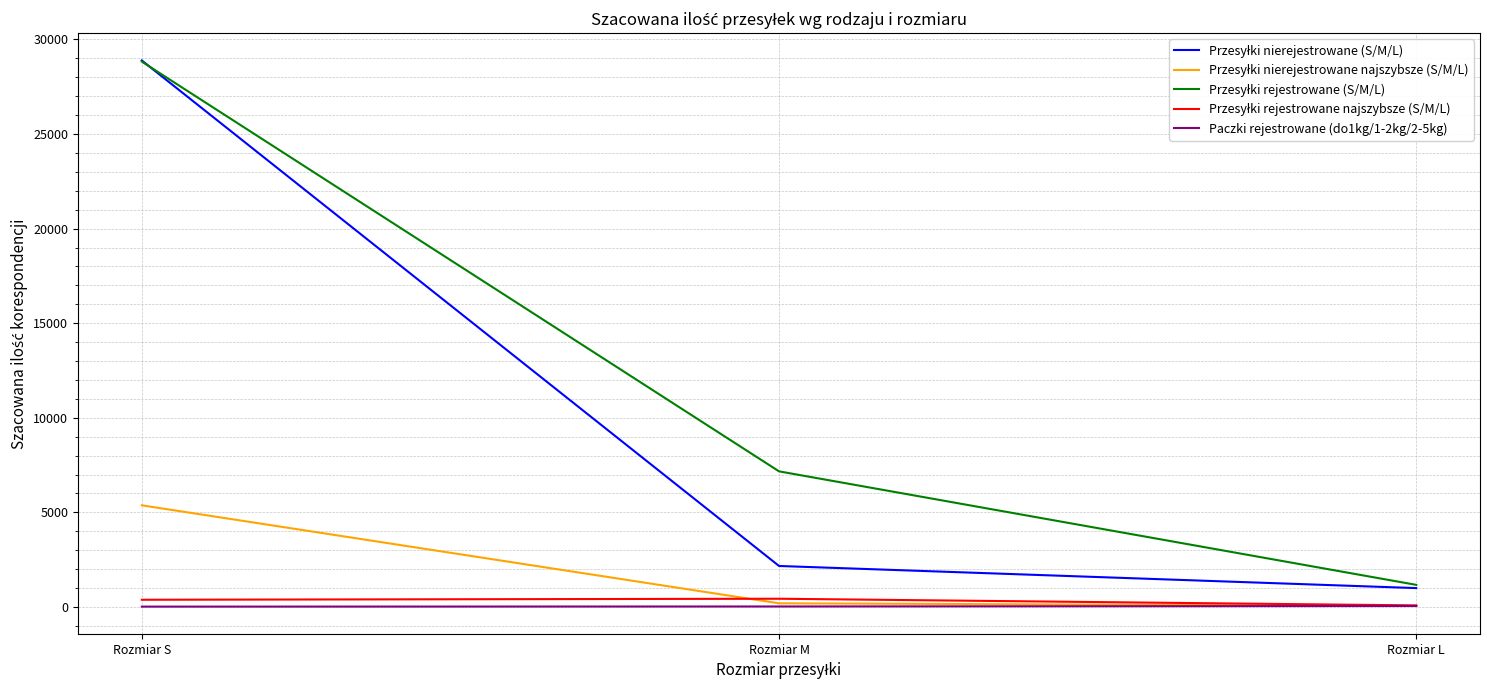

What is the greatest value displayed?

28888.8